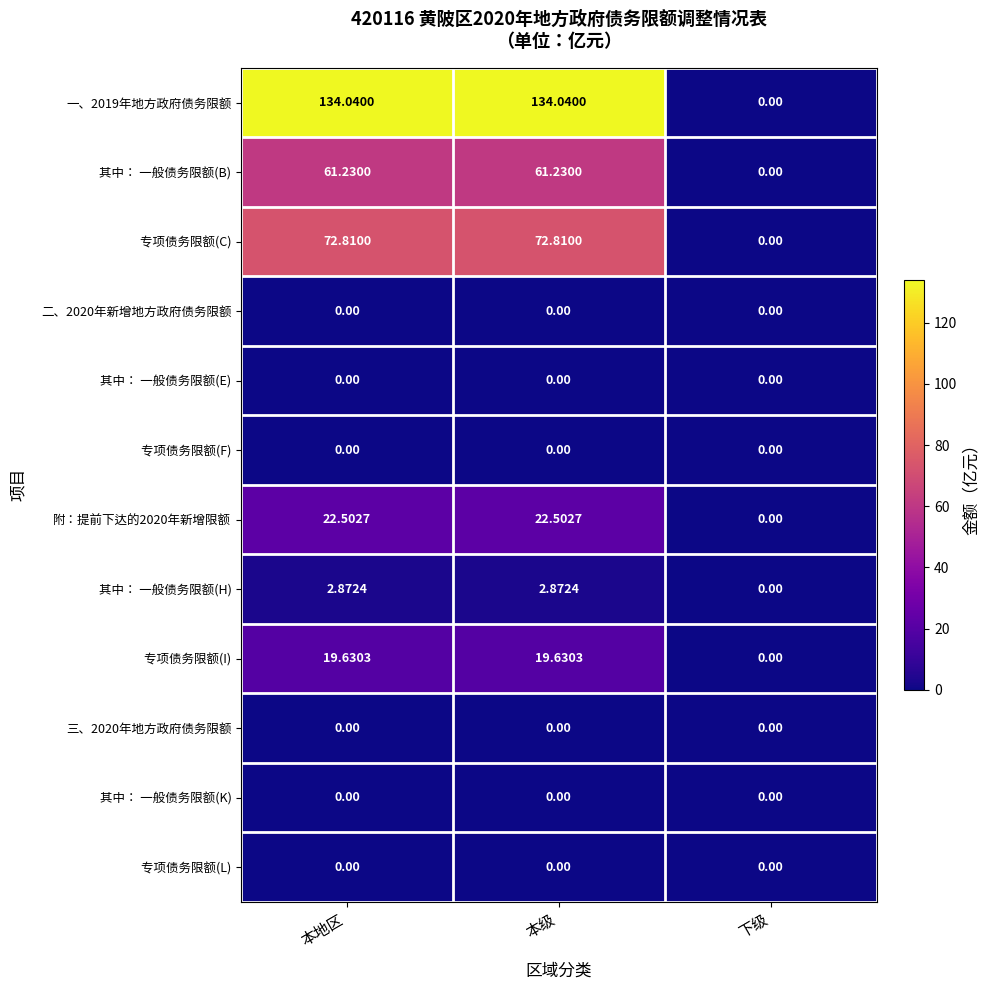

At which label does 其中： 一般债务限额(B) reach its minimum?

下级